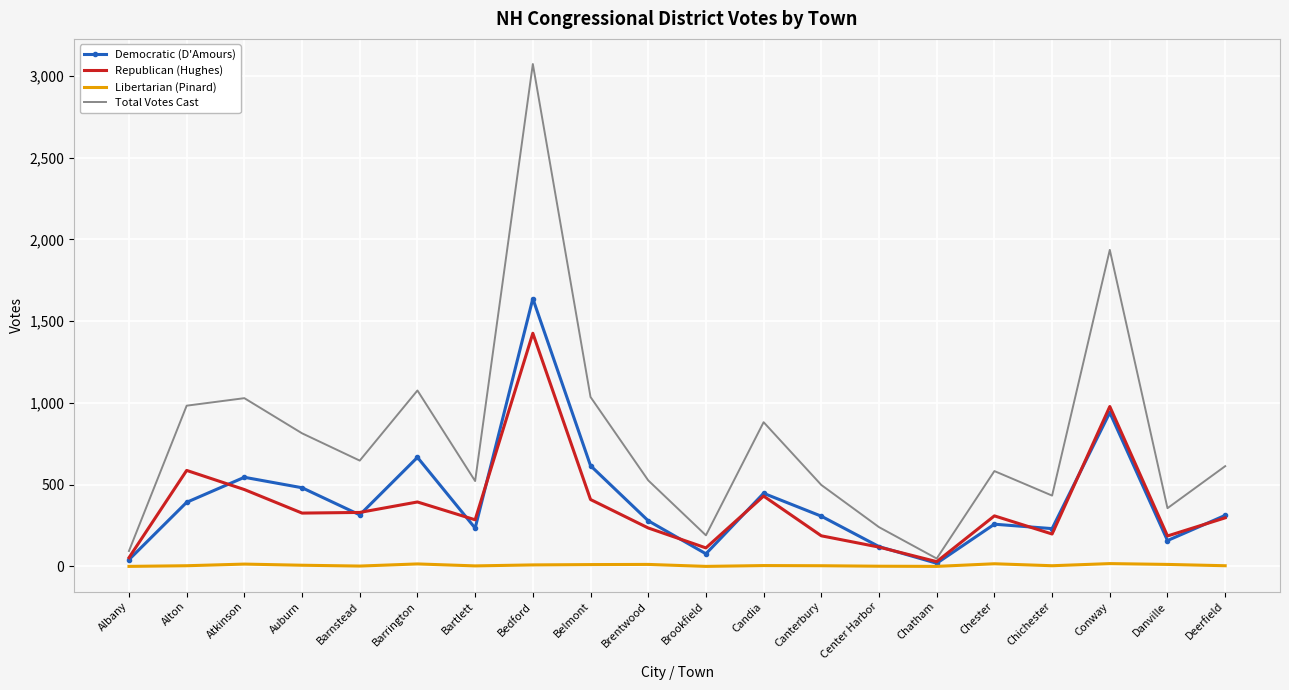

Which series has the largest range (max minus min)?

Total Votes Cast